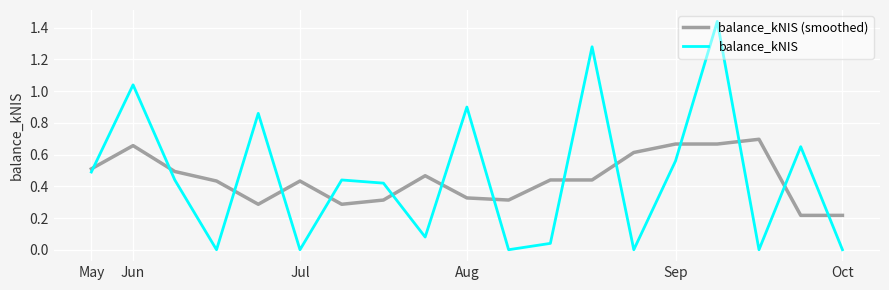

True or false: balance_kNIS (smoothed) and balance_kNIS intersect in this chart.

True